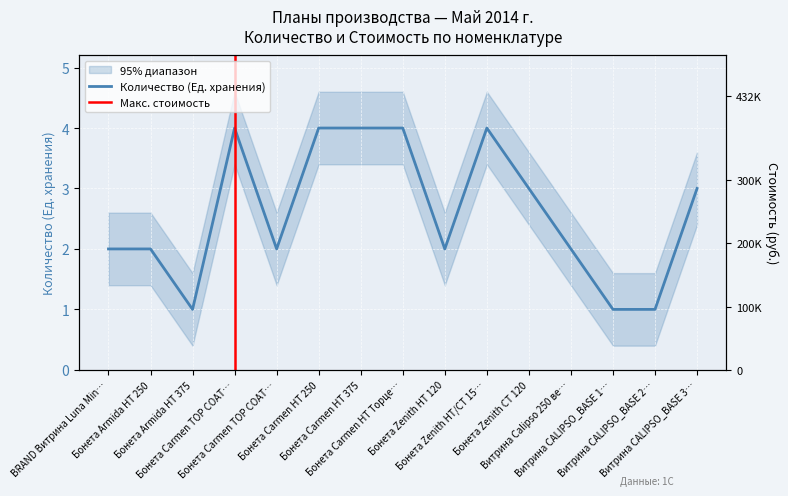

Reading right to left, transcribe all the data shown in this chart.

3	1	1	2	3	4	2	4	4	4	2	4	1	2	2